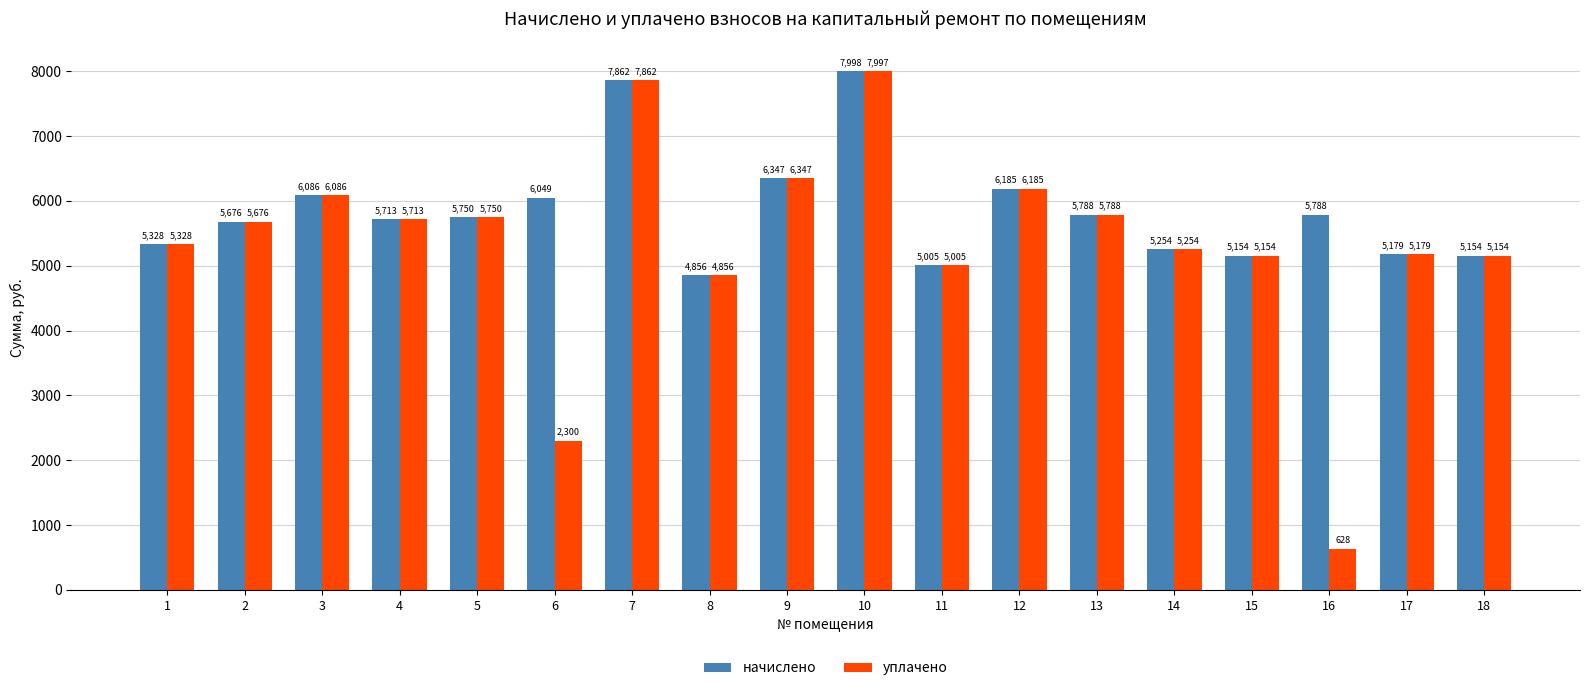

List the series in order of their overall mean, highest first.

начислено, уплачено